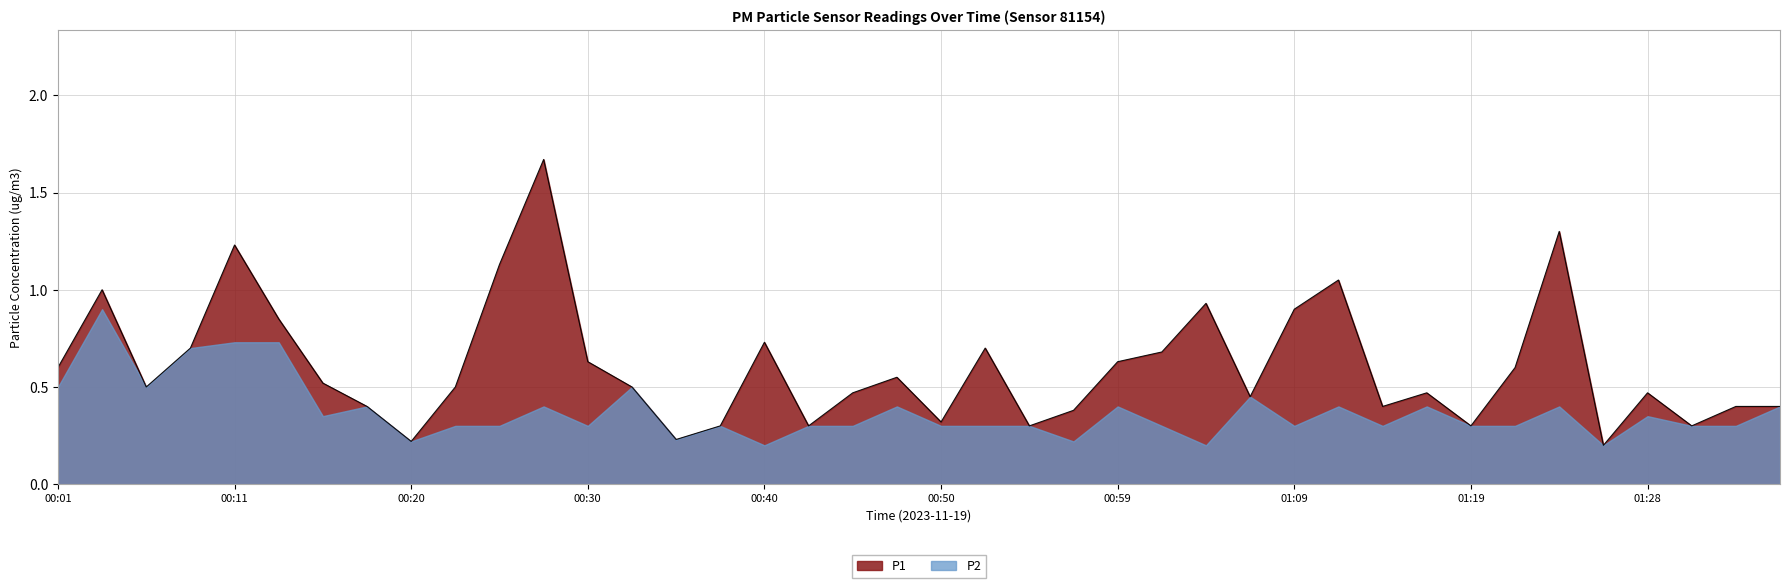

What is the ratio of the value at 01:24 to the value at 01:11?

1.2